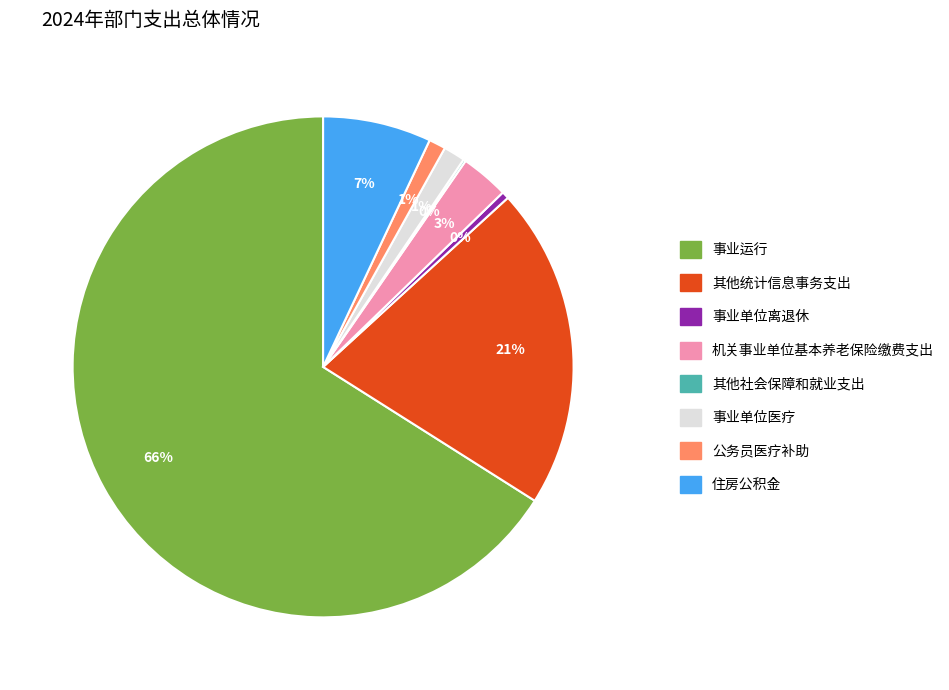

The 事业单位医疗 slice represents 11% of the pie. True or false?

False